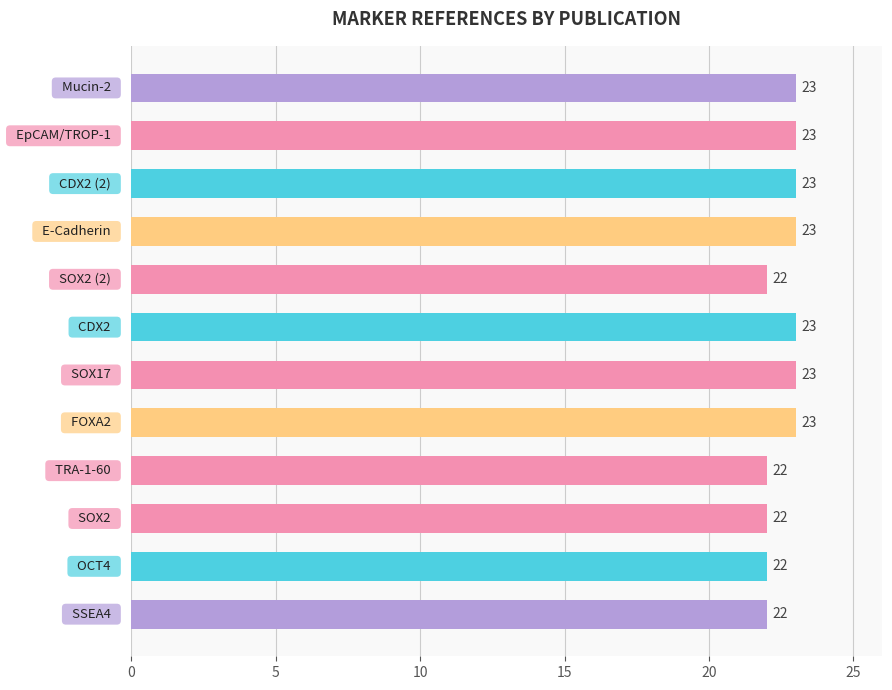

What is the sum of all values?

271